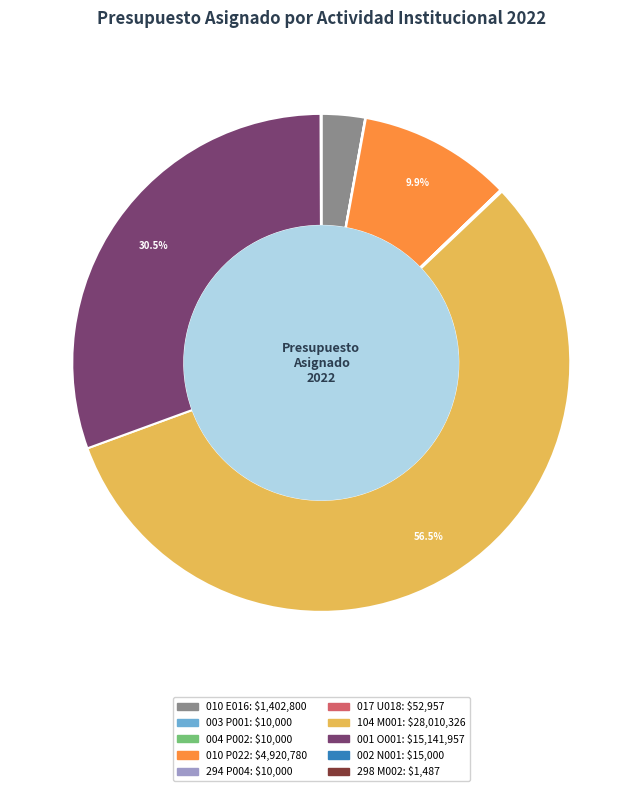

Which category has the biggest portion of the pie?

104 M001